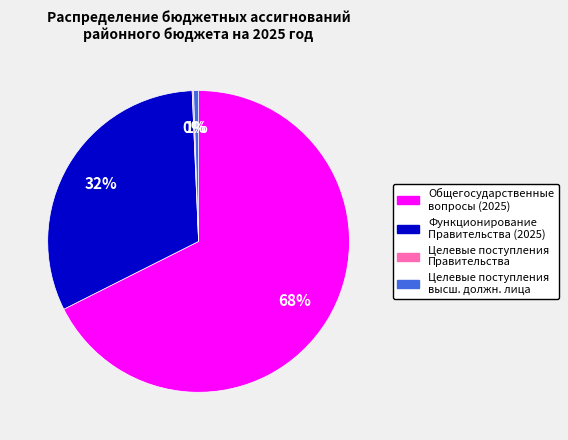

Is there a majority slice in this chart?

Yes